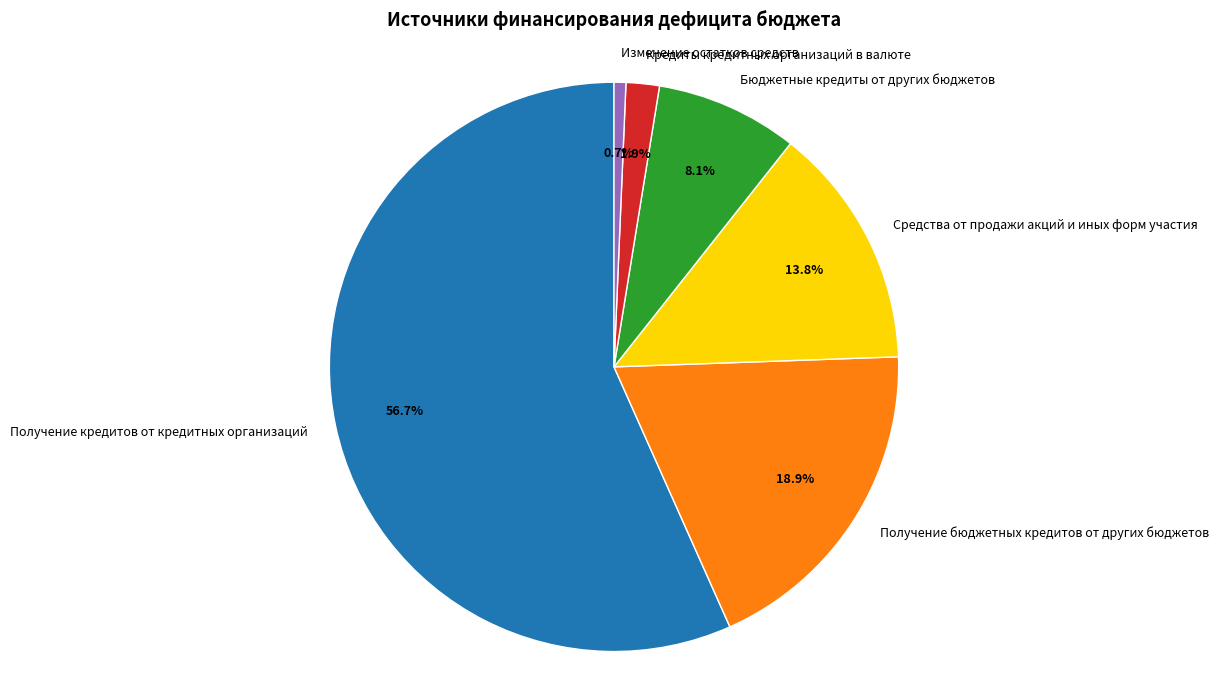

Which has a higher value, Изменение остатков средств or Средства от продажи акций и иных форм участия?

Средства от продажи акций и иных форм участия